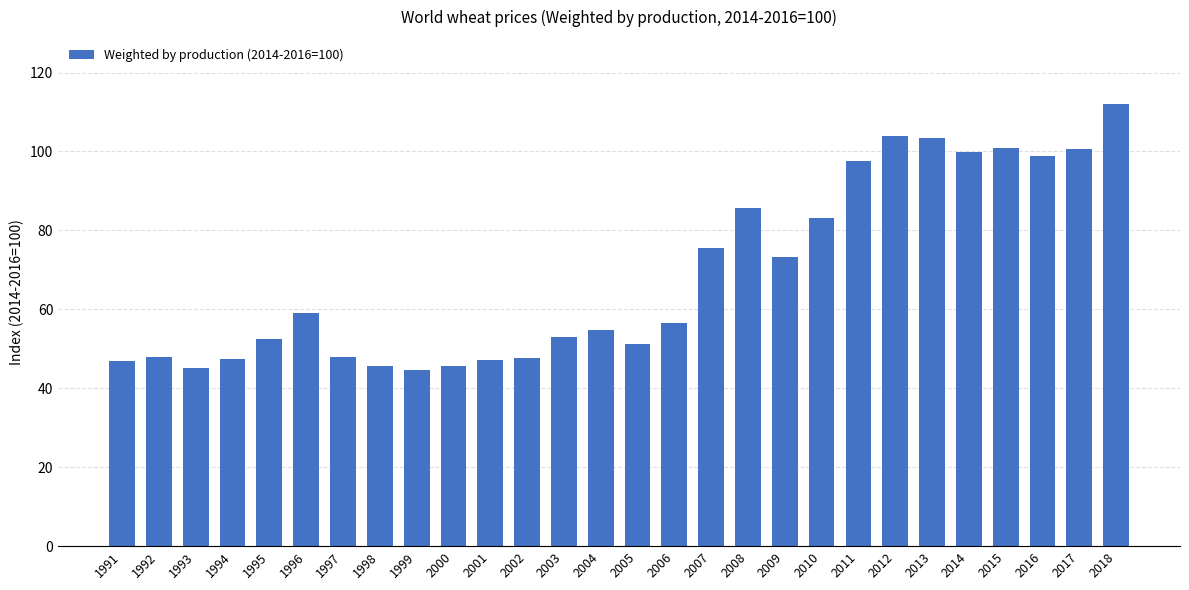

What is the difference between the maximum and minimum values?

67.6